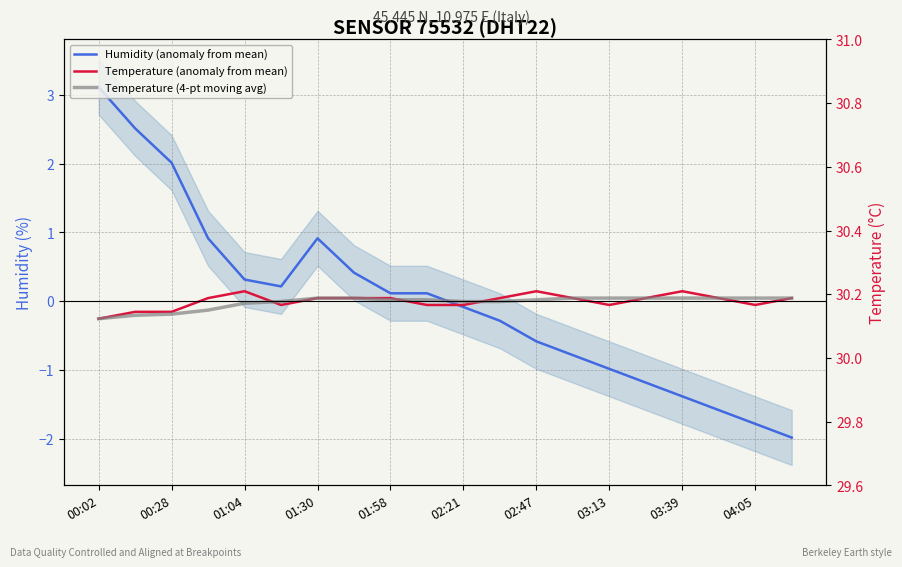

What is the sum of the Temperature (anomaly from mean) values at 01:58 and 13?

0.2